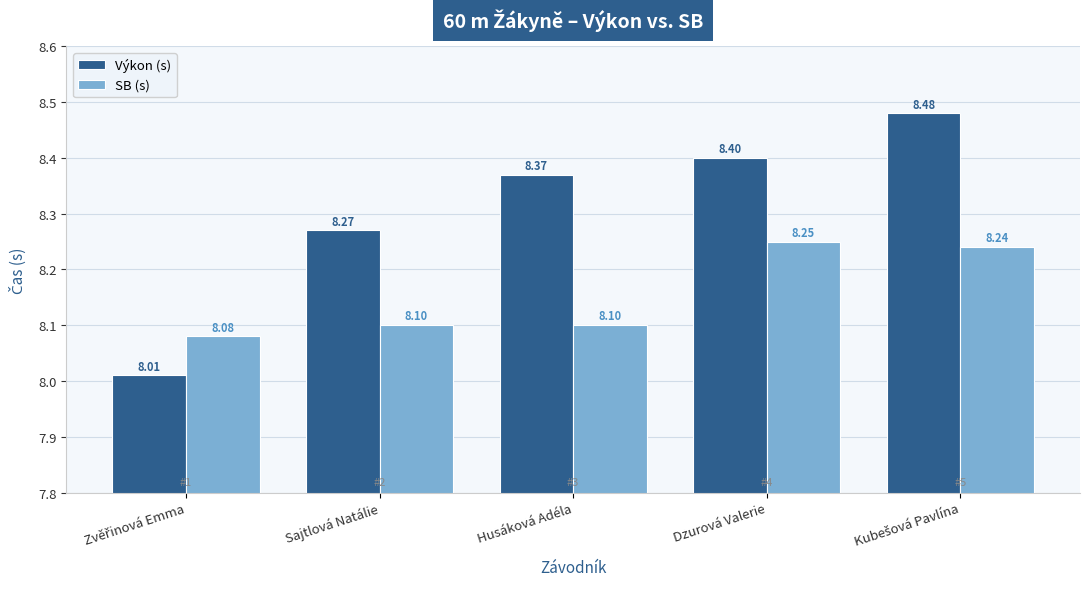

What is the label of the 4th bar from the right?

Sajtlová Natálie